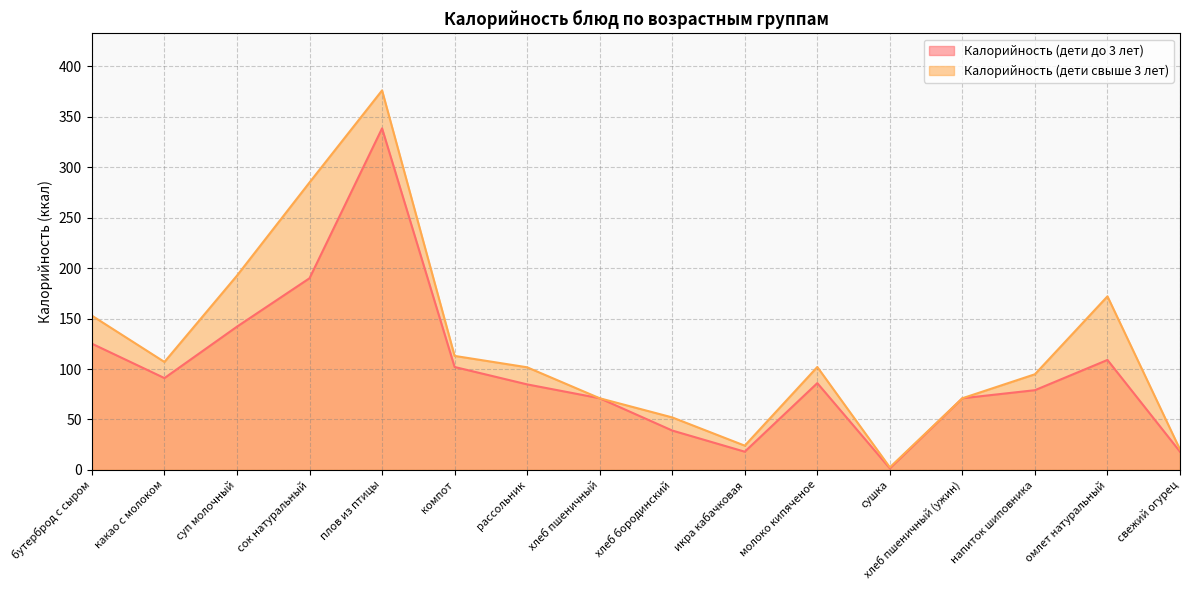

Which label corresponds to the largest value in the chart?

плов из птицы